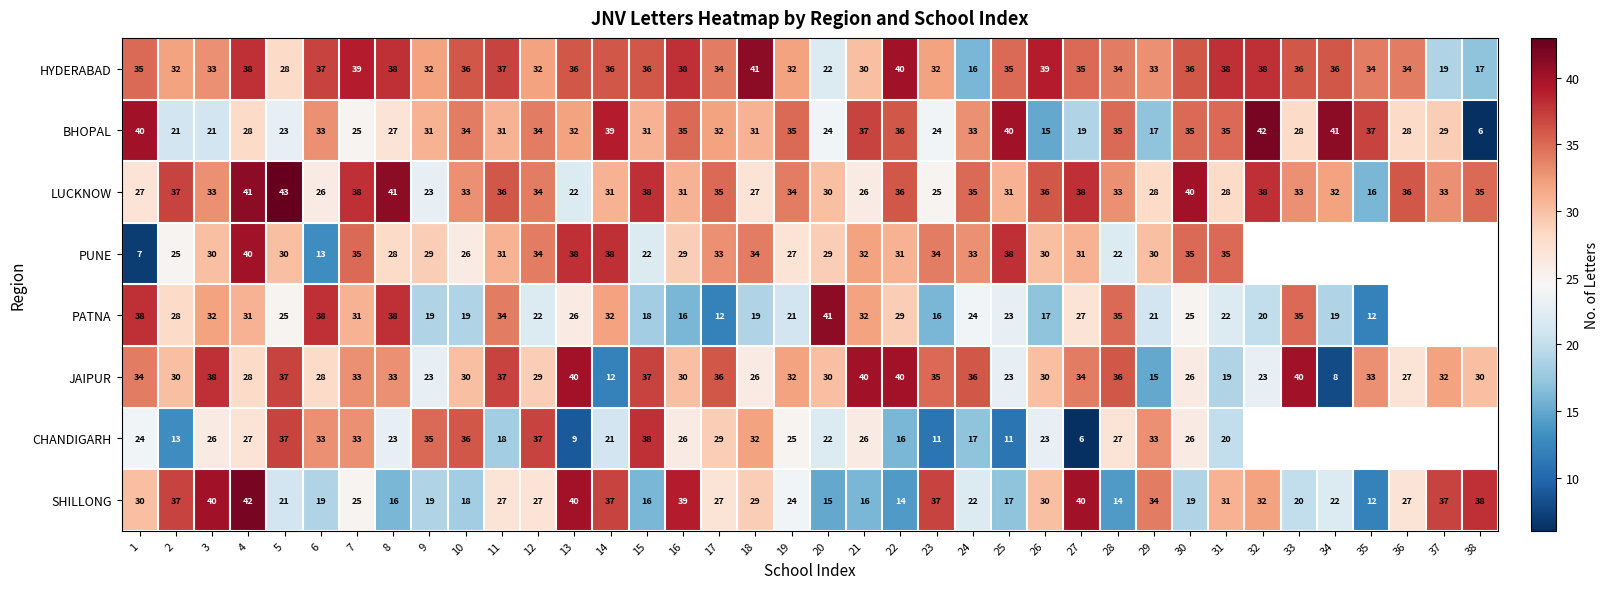

What is the total value across all series at 28?

236